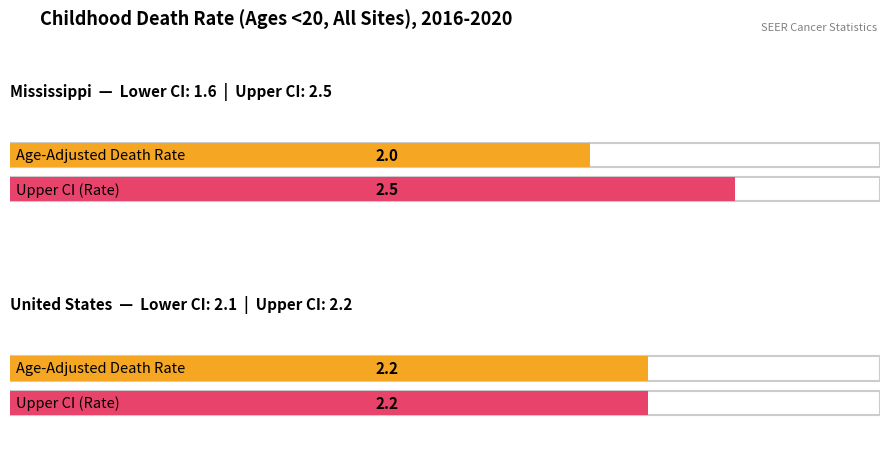

What is the label of the 2nd bar from the left?

United States